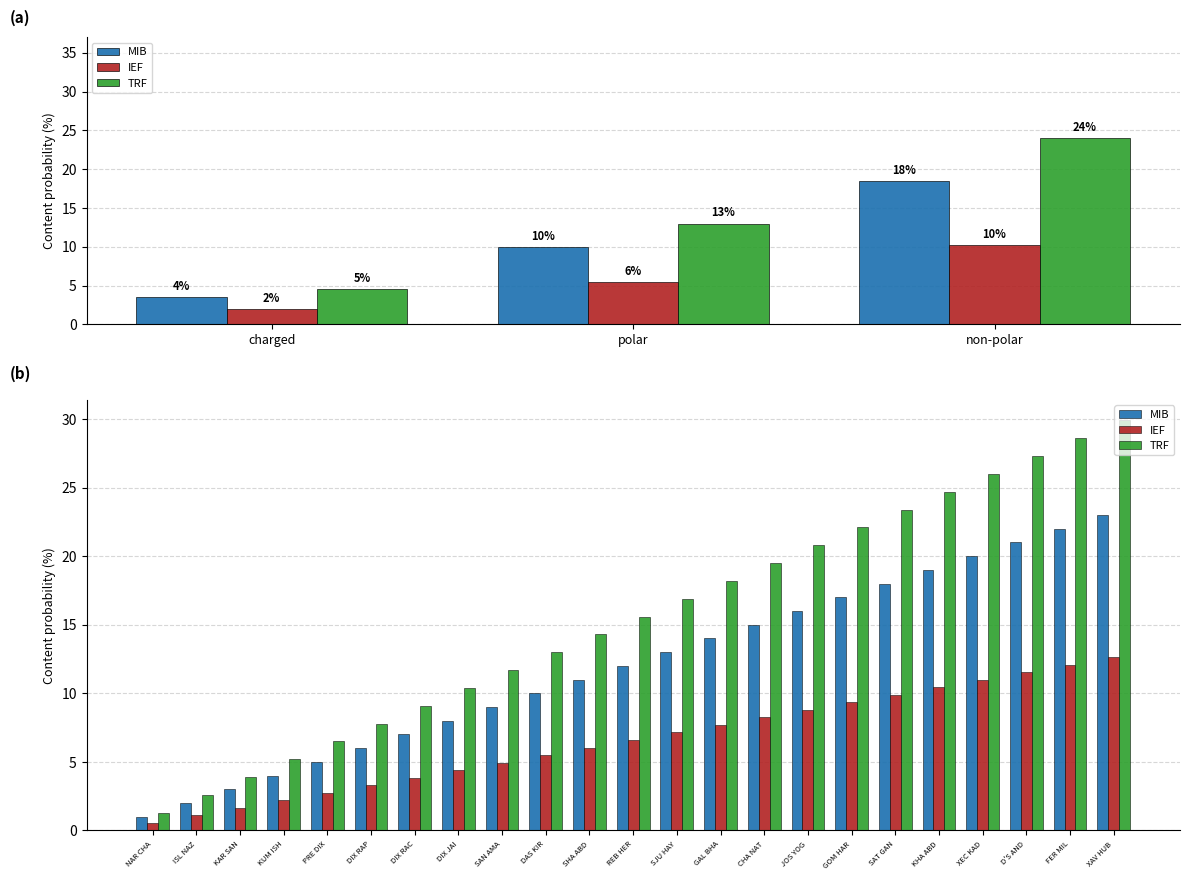

How many groups of bars are there?

23